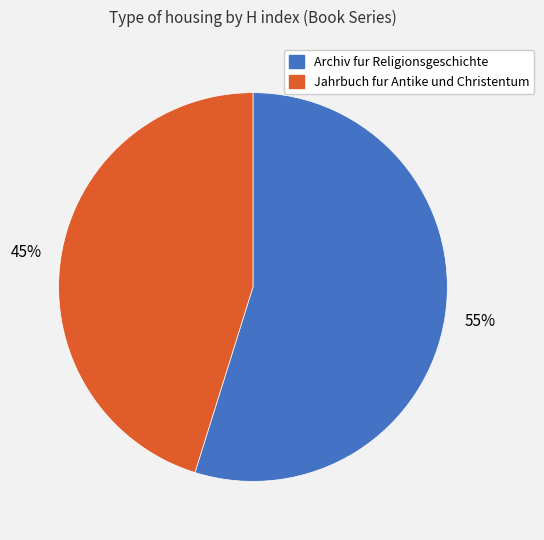

Which has a higher value, Jahrbuch fur Antike und Christentum or Archiv fur Religionsgeschichte?

Archiv fur Religionsgeschichte